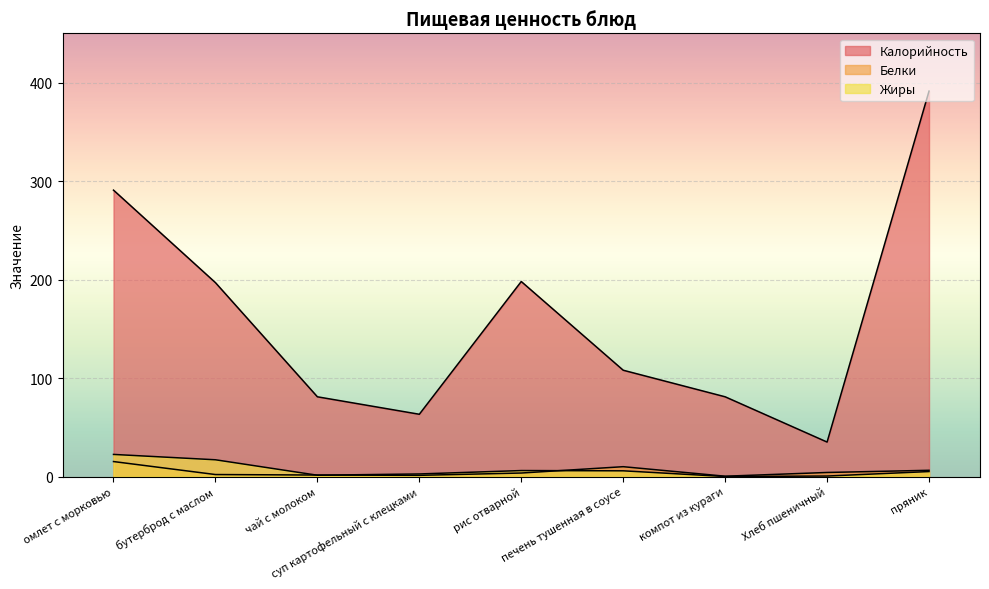

What is the difference between the maximum and minimum values in the Белки series?

14.9